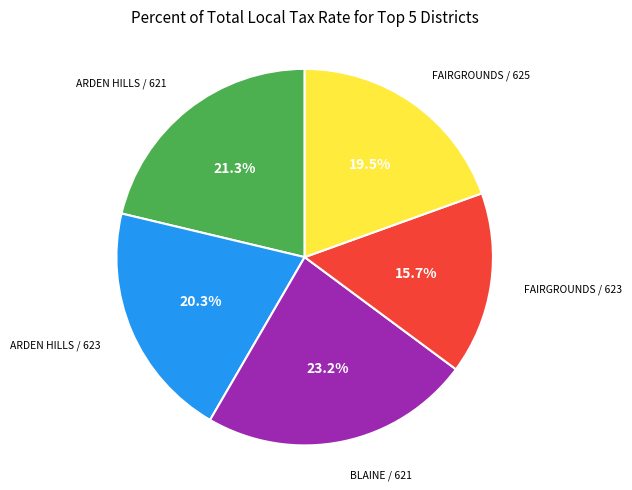

Does any single category account for the majority?

No